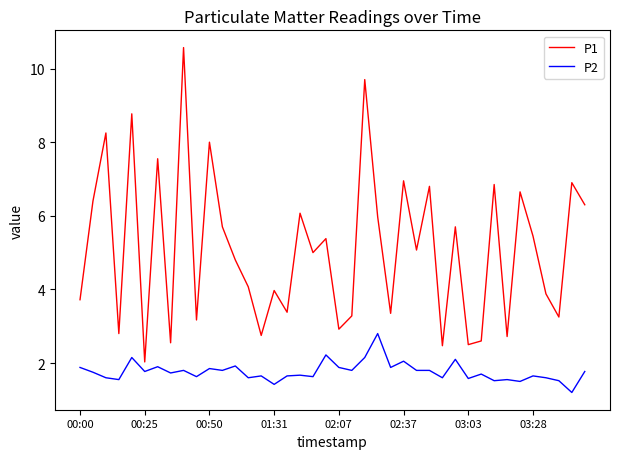

What is the difference between the maximum and minimum values in the P2 series?

1.6